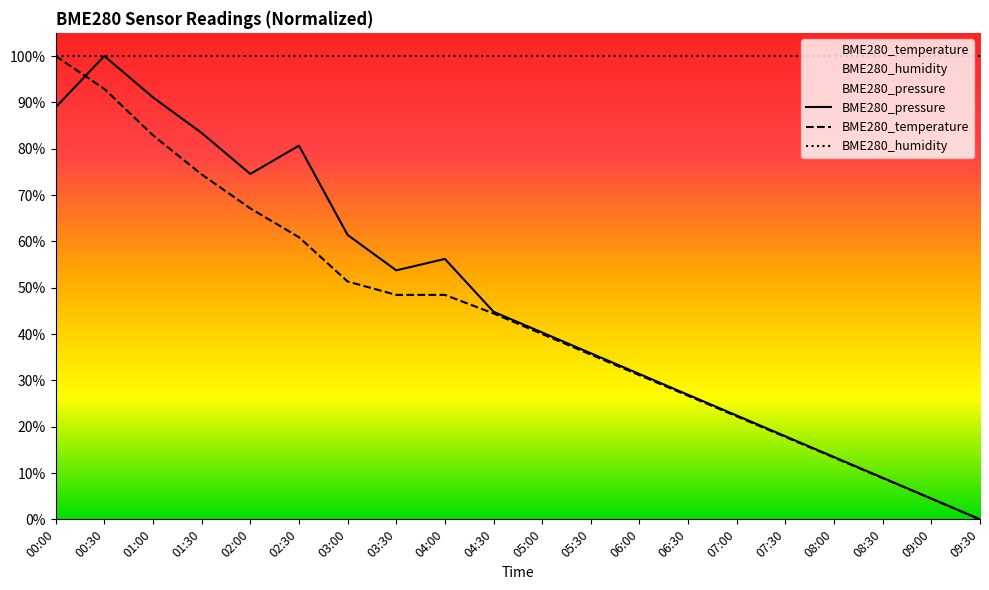

List the series in order of their peak value, lowest first.

BME280_pressure, BME280_temperature, BME280_humidity